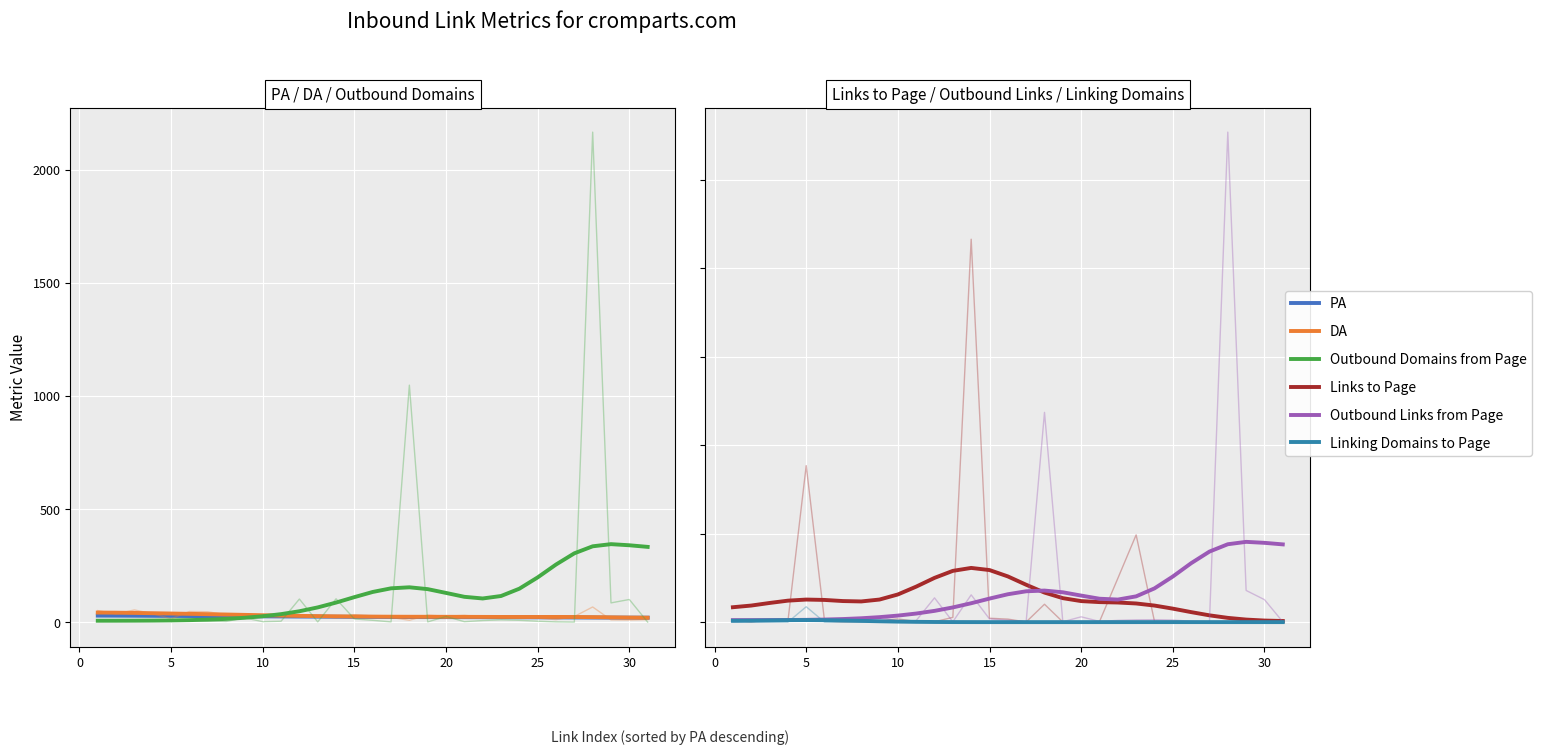

What is the lowest value of the Outbound Domains from Page series?

7.2